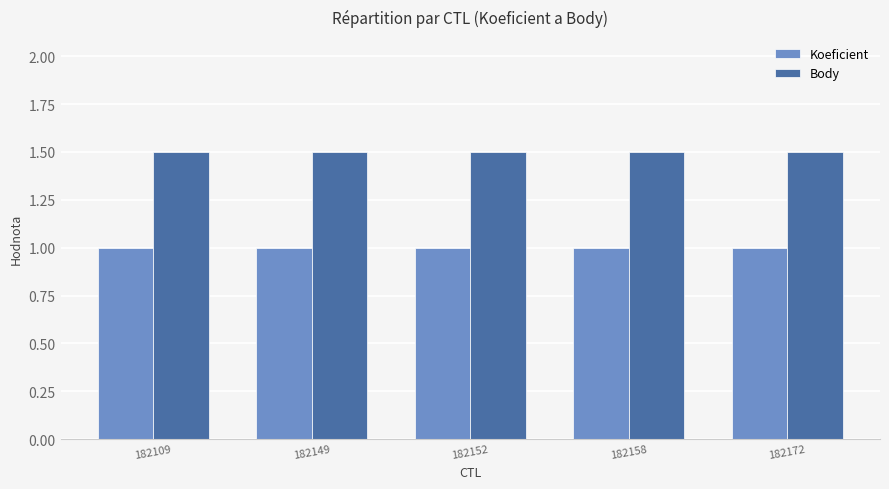

The Body series shows 2.5 at 182172. True or false?

False